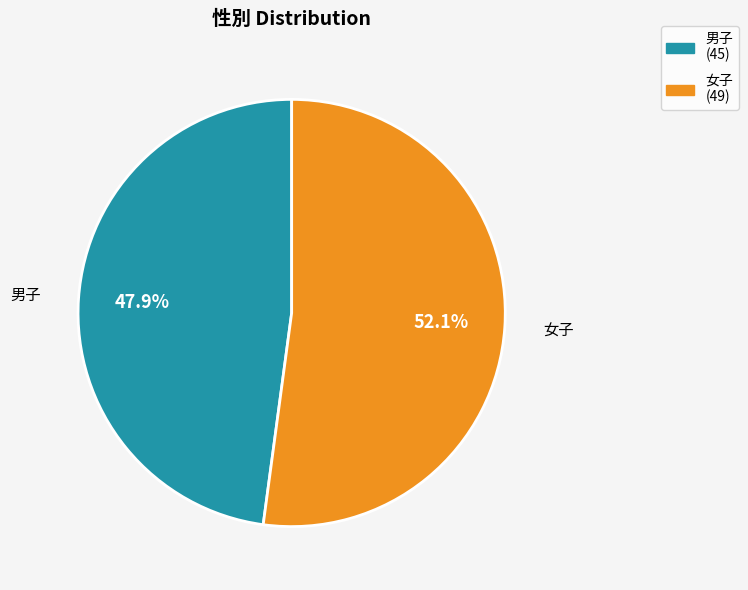

Is there any slice that represents more than half of the pie?

Yes